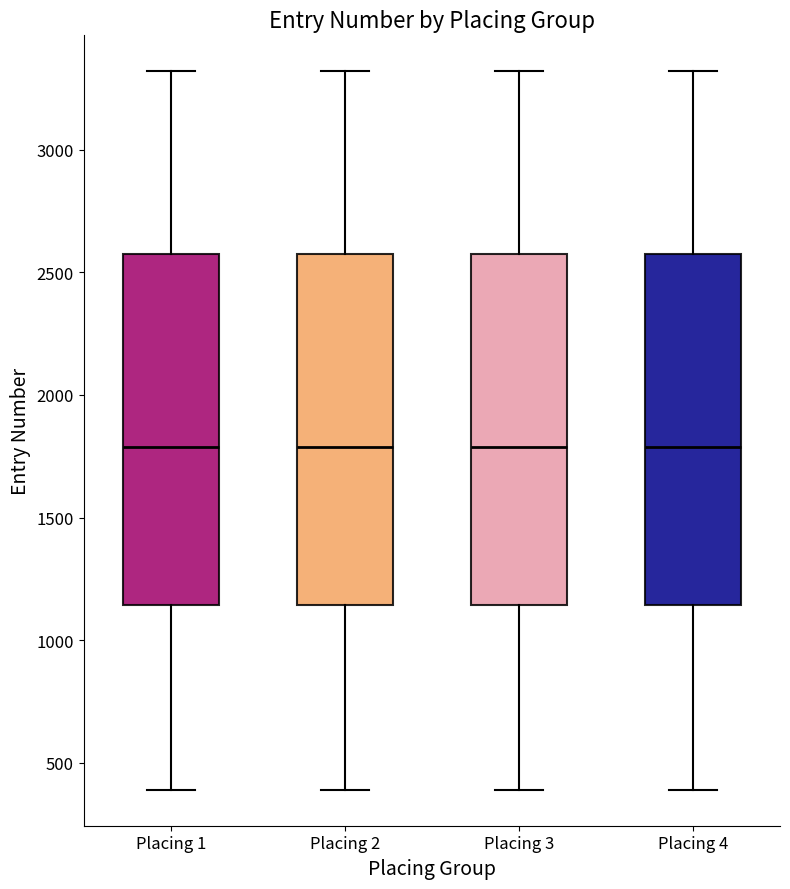

Where does the lower whisker of the box for Placing 3 end on the y-axis? The values are not printed on the chart, so give them approximately, as read against the axis.

400